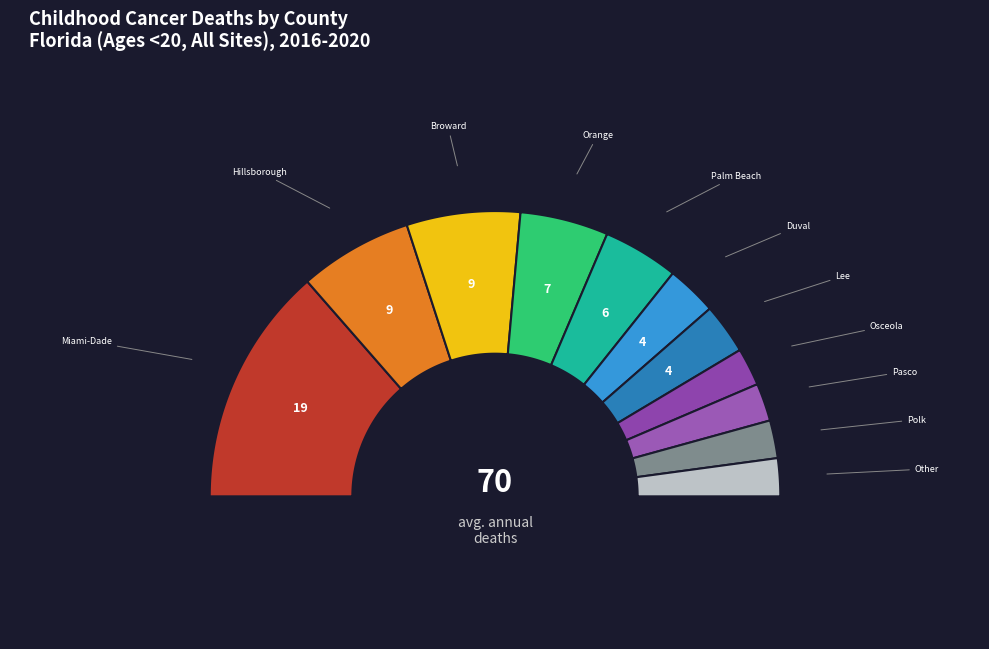

Is there any slice that represents more than half of the pie?

No